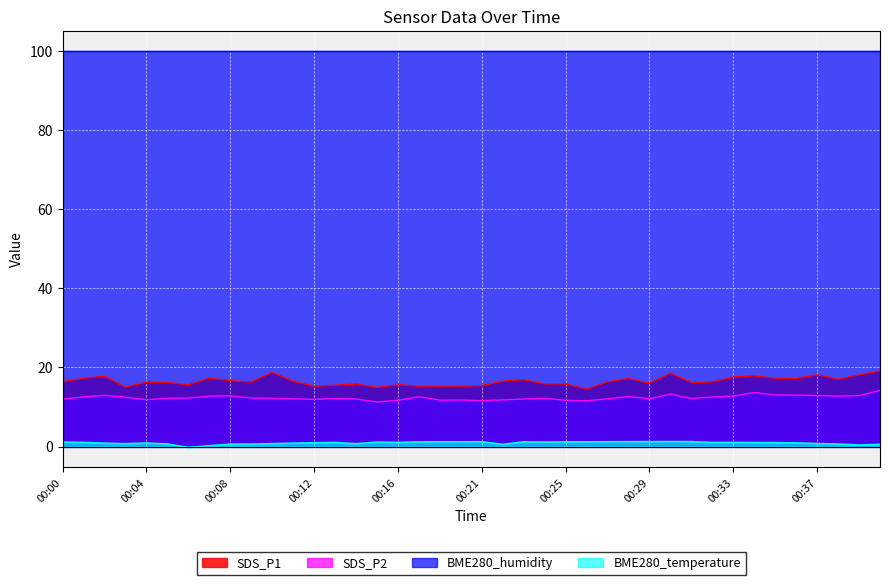

What is the value of the SDS_P2 point at the 16th from the left?

11.3